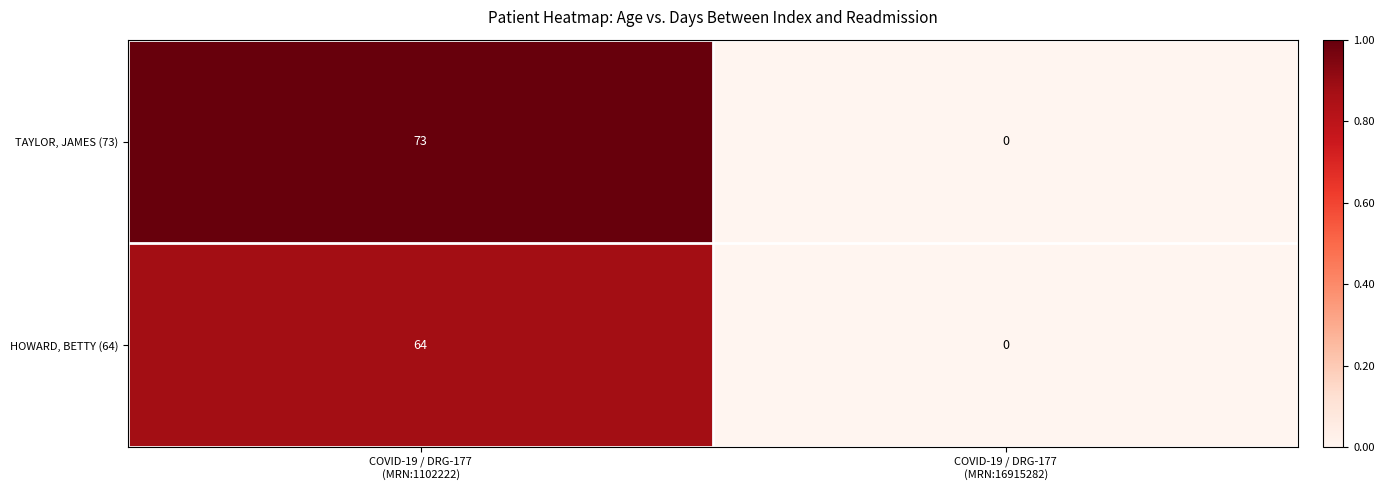

At COVID-19 / DRG-177
(MRN:1102222), list the series in order from smallest to largest.

HOWARD, BETTY (64), TAYLOR, JAMES (73)